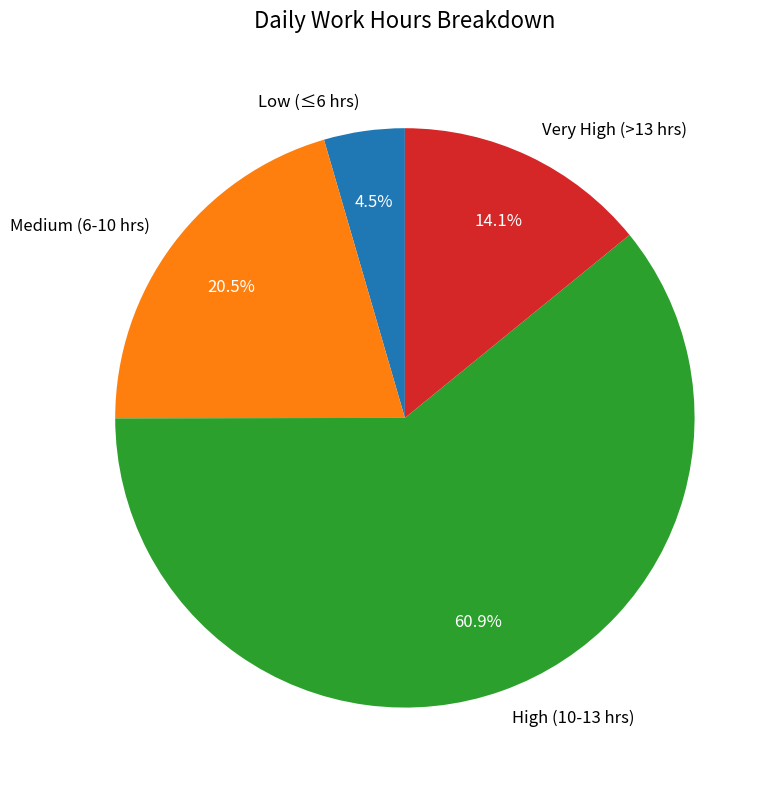

Do Low (≤6 hrs) and Very High (>13 hrs) together represent more than half of the pie?

No